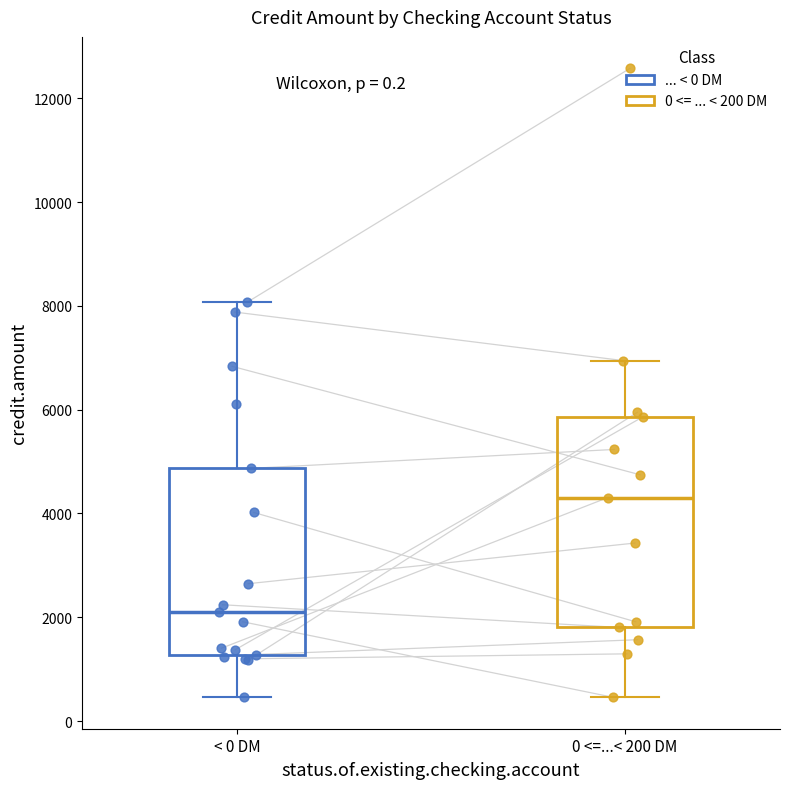

Reading left to right, transcribe this box plot: for each box, give where its median line is, the range the box spans, and where its two whiskers end, as read against the y-axis. The values are not printed on the chart, so give them approximately, as read against the axis.

< 0 DM: median 2200, box 1200 to 4800, whiskers 400 to 8000
0 <=...< 200 DM: median 4400, box 1800 to 5800, whiskers 400 to 7000